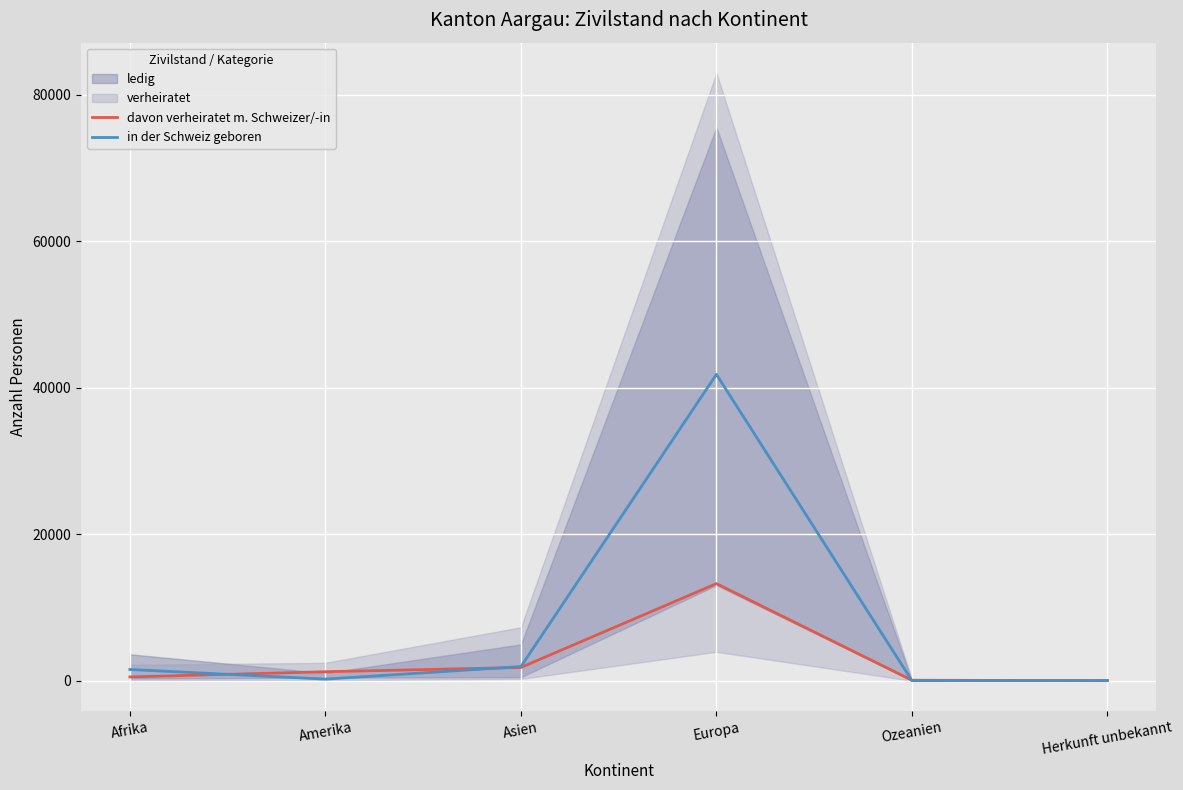

How many data points does each series have?

6